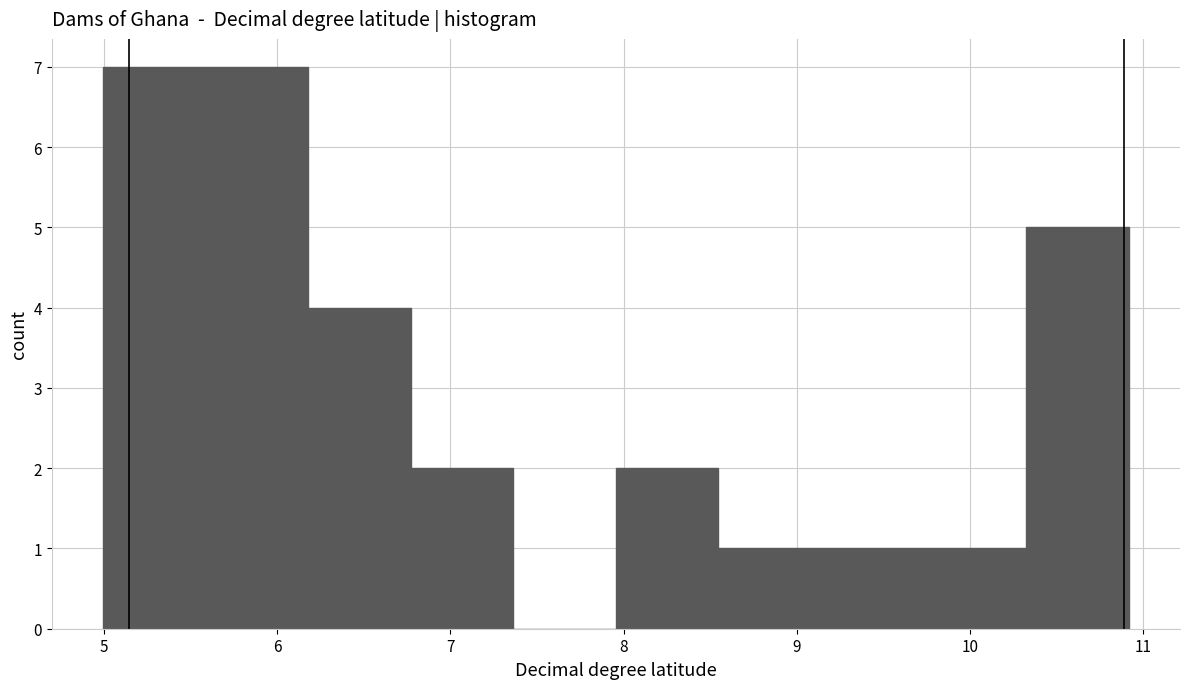

Reading left to right, transcribe this chart: for each bar, give the range it covers on the x-axis and its height. Neither the bar edges nor the heights are printed on the chart, so give them approximately, as read against the axes.

5.0 to 5.6: 7
5.6 to 6.2: 7
6.2 to 6.8: 4
6.8 to 7.4: 2
7.4 to 8.0: 0
8.0 to 8.5: 2
8.5 to 9.1: 1
9.1 to 9.7: 1
9.7 to 10.3: 1
10.3 to 10.9: 5